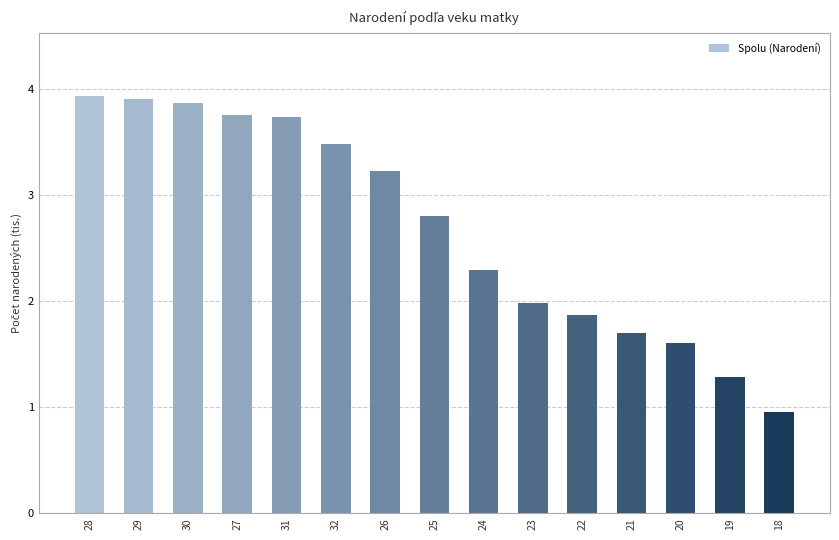

Where does the data first go above 2?

28